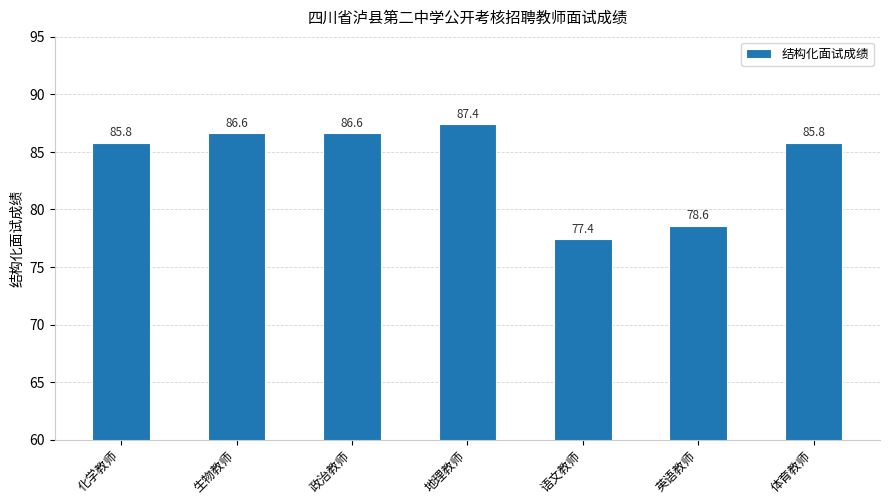

At which label is the value closest to 82?

英语教师